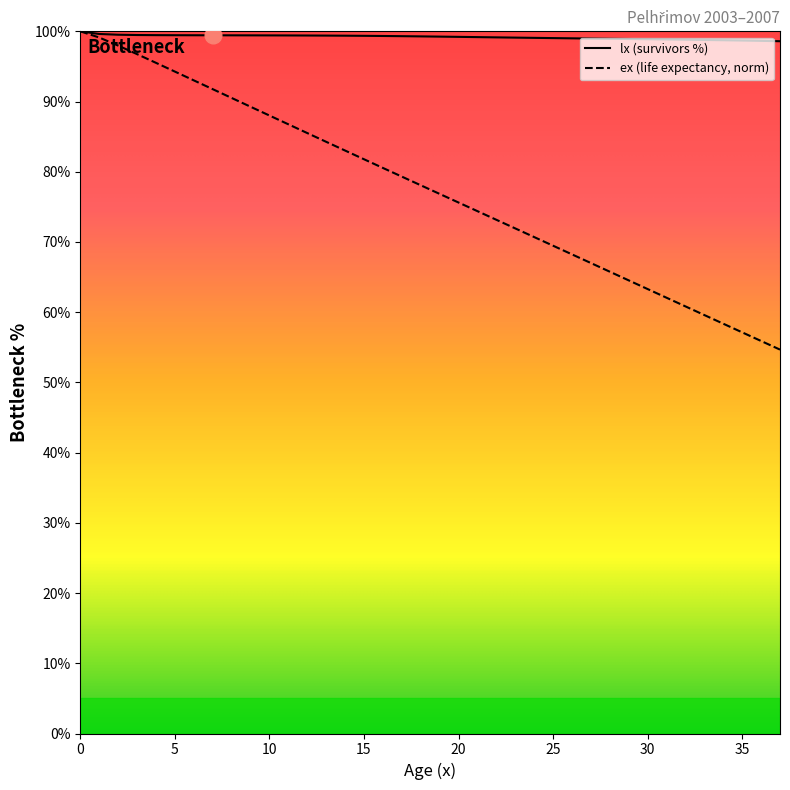

Rank the series by their average value, from highest to lowest.

lx (survivors %), ex (life expectancy, norm)